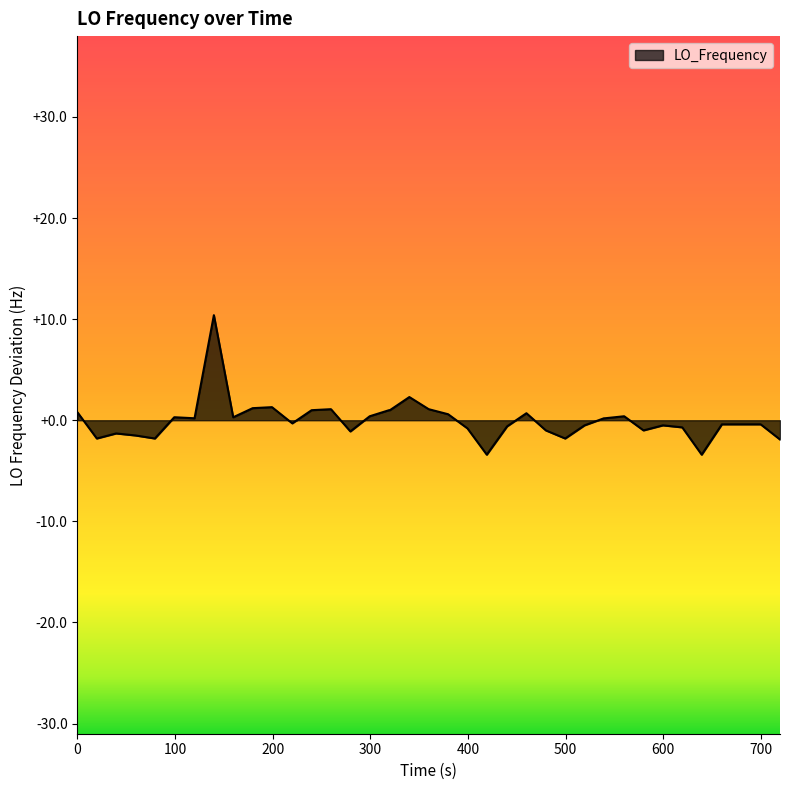

What is the difference between the maximum and minimum values?

13.8